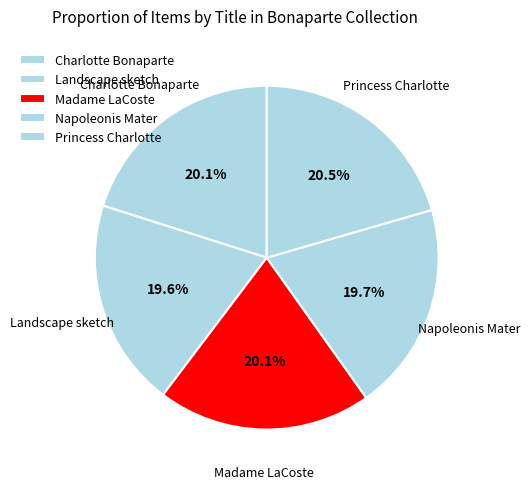

Is Madame LaCoste the majority of the pie?

No